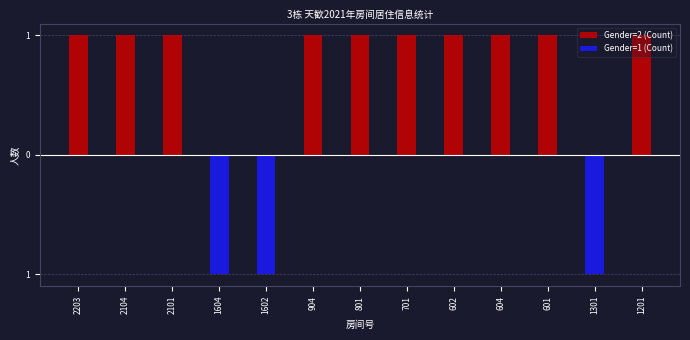

How many distinct data groups are displayed?

2